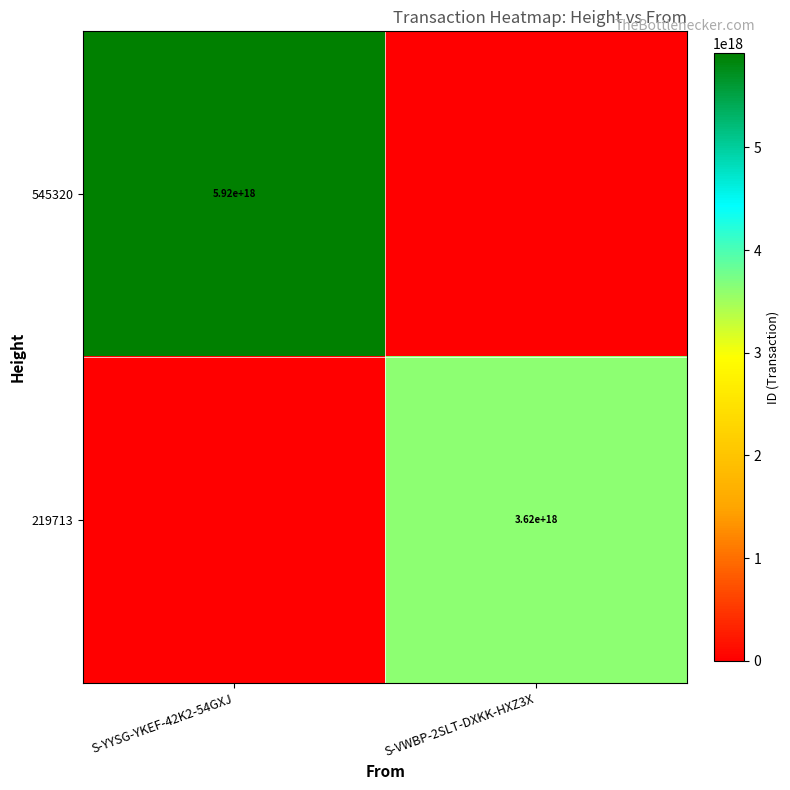

What is the total value across all series at S-VWBP-2SLT-DXKK-HXZ3X?

3623457389750614528